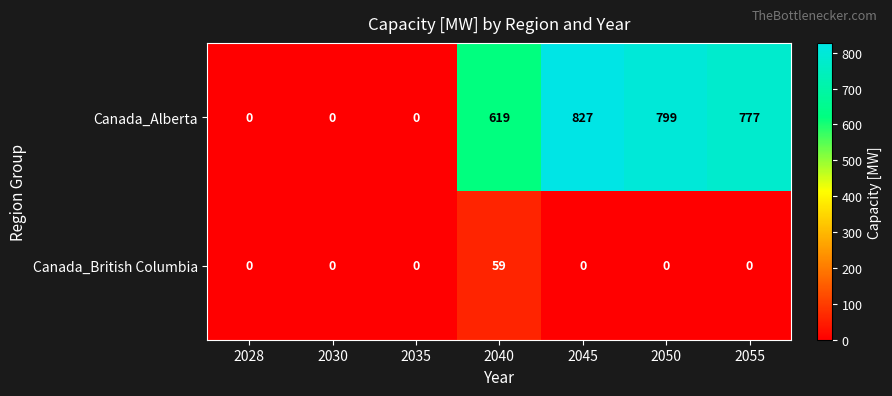

Rank the series by their average value, from lowest to highest.

Canada_British Columbia, Canada_Alberta